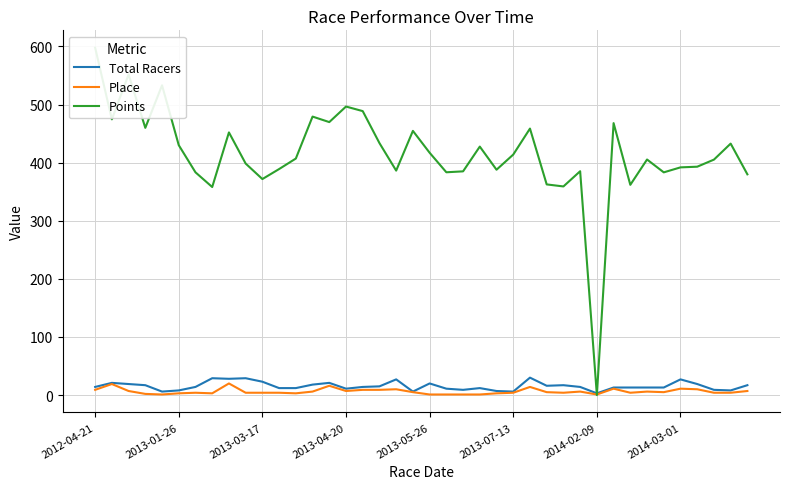

True or false: Total Racers has more than 1 interior local peaks.

True